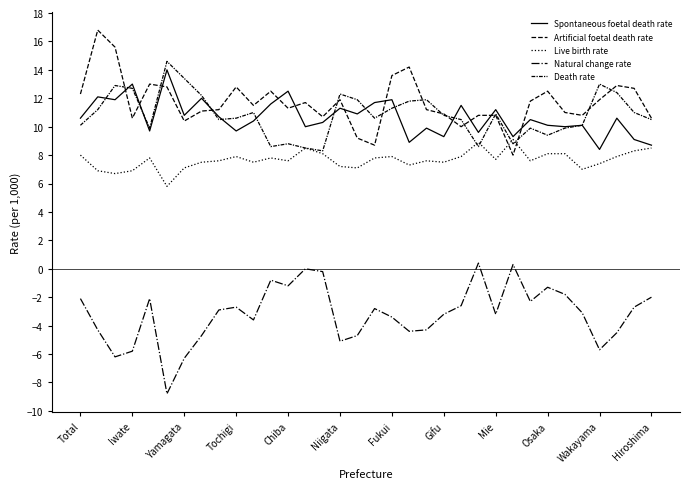

What is the maximum value shown in the chart?

16.8